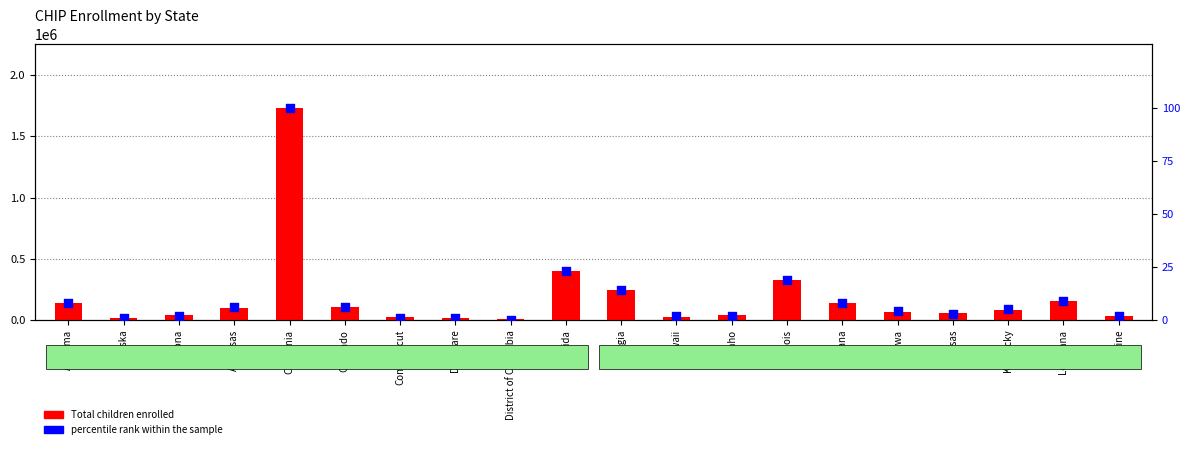

Which series reaches the minimum Y coordinate?

percentile rank within the sample